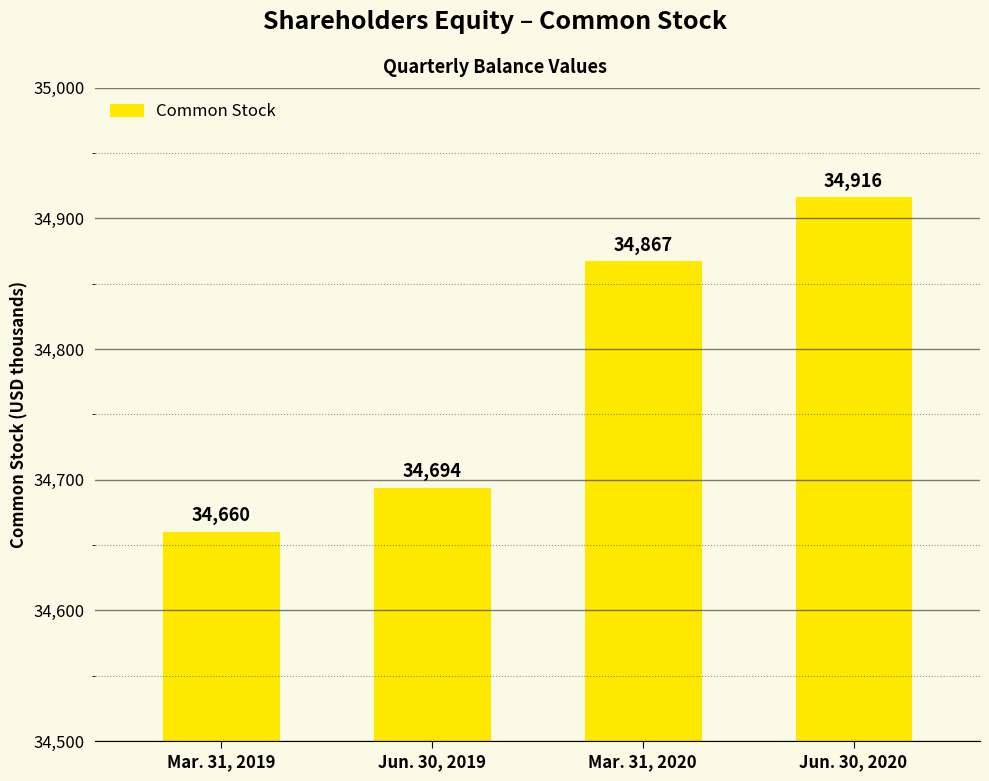

At which category does the chart reach its peak across all series?

Jun. 30, 2020